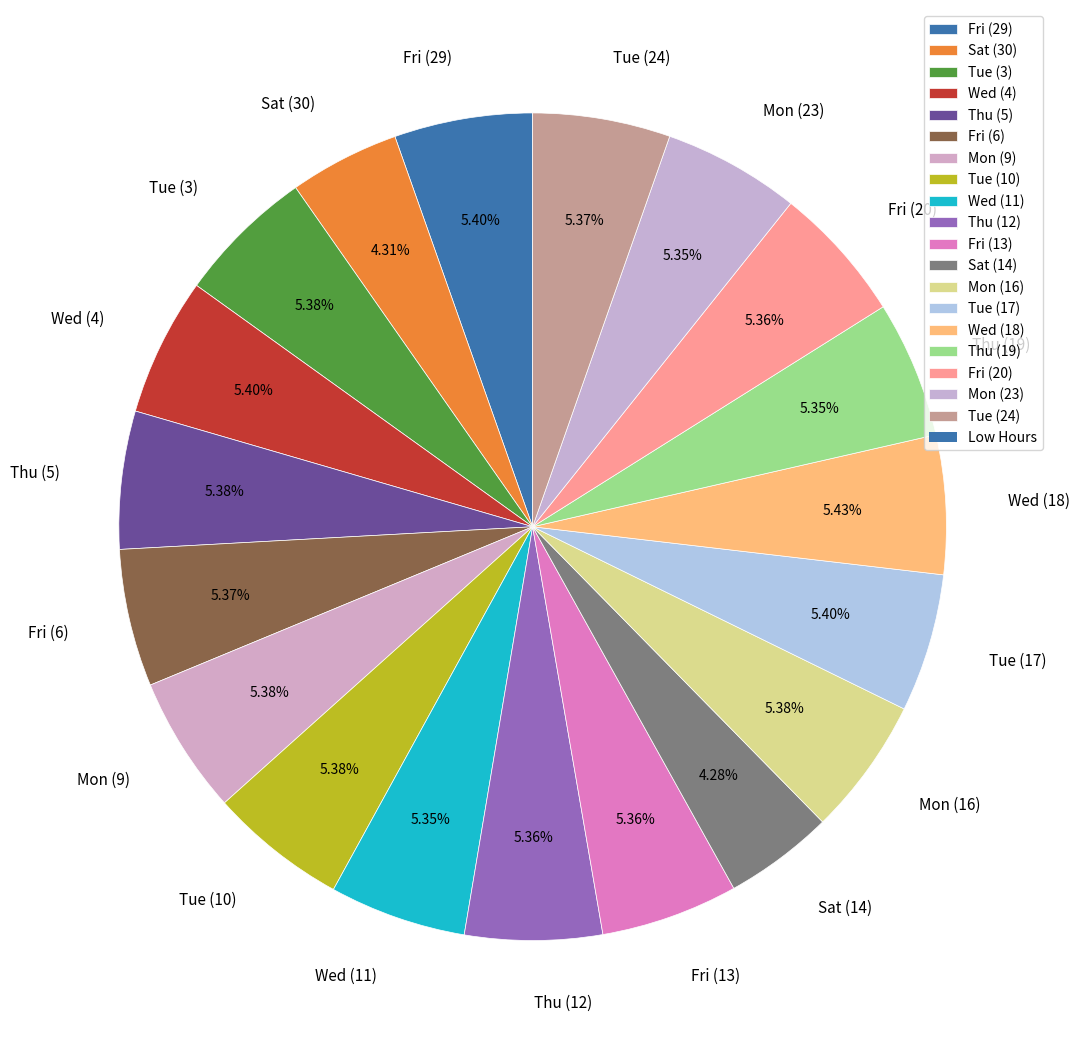

True or false: Wed (4) accounts for 5% of the total.

True